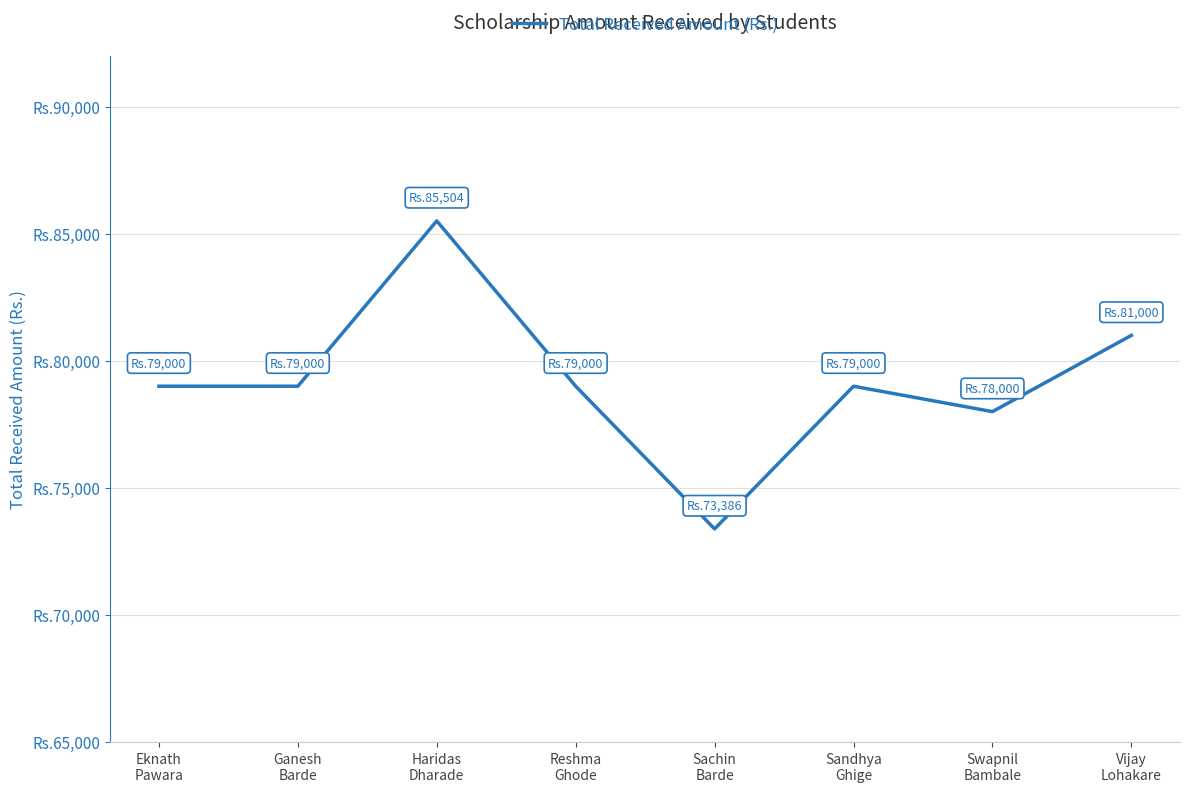

True or false: the data shows 41795 at Eknath
Pawara.

False